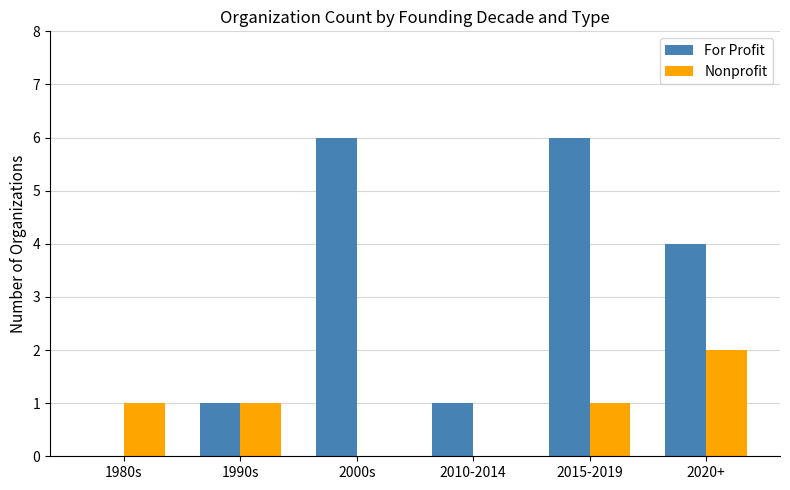

How many data points does each series have?

6